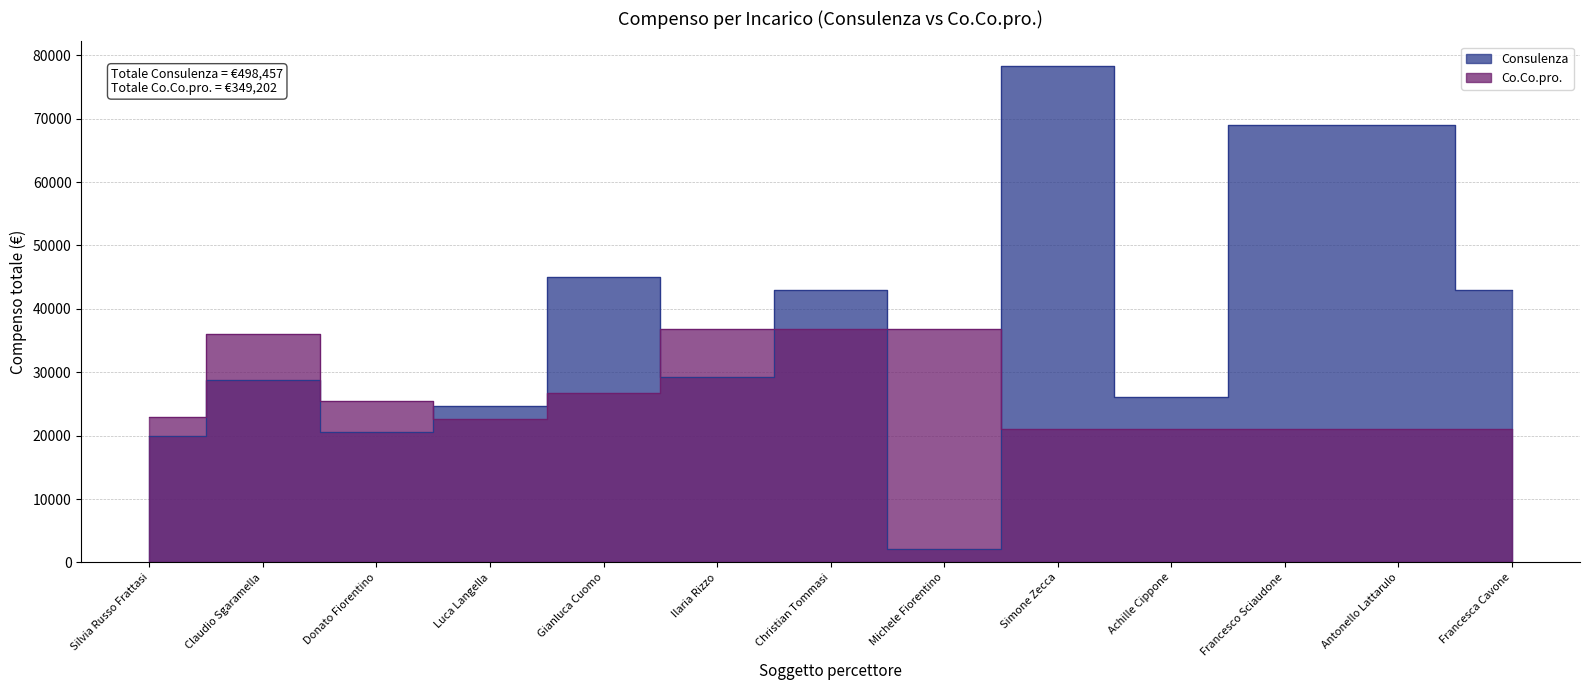

Between which two adjacent categories do Co.Co.pro. and Consulenza first intersect?

Donato Fiorentino and Luca Langella